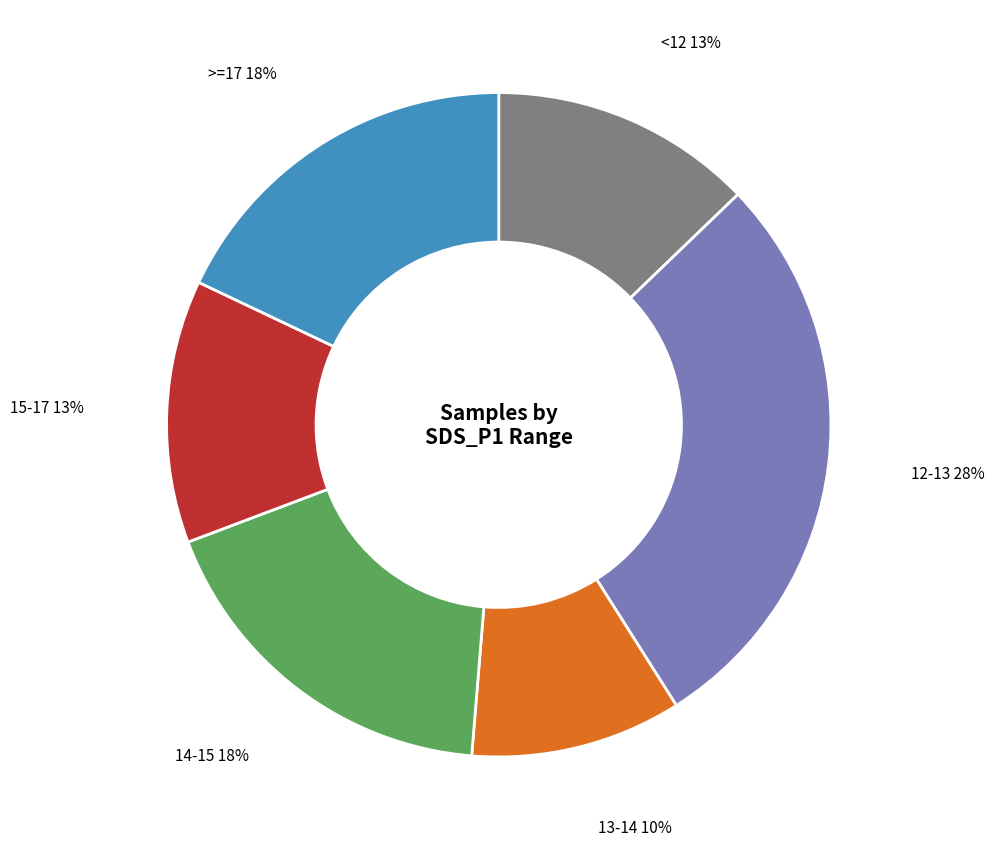

To the nearest percent, what is the average slice percentage?

17%